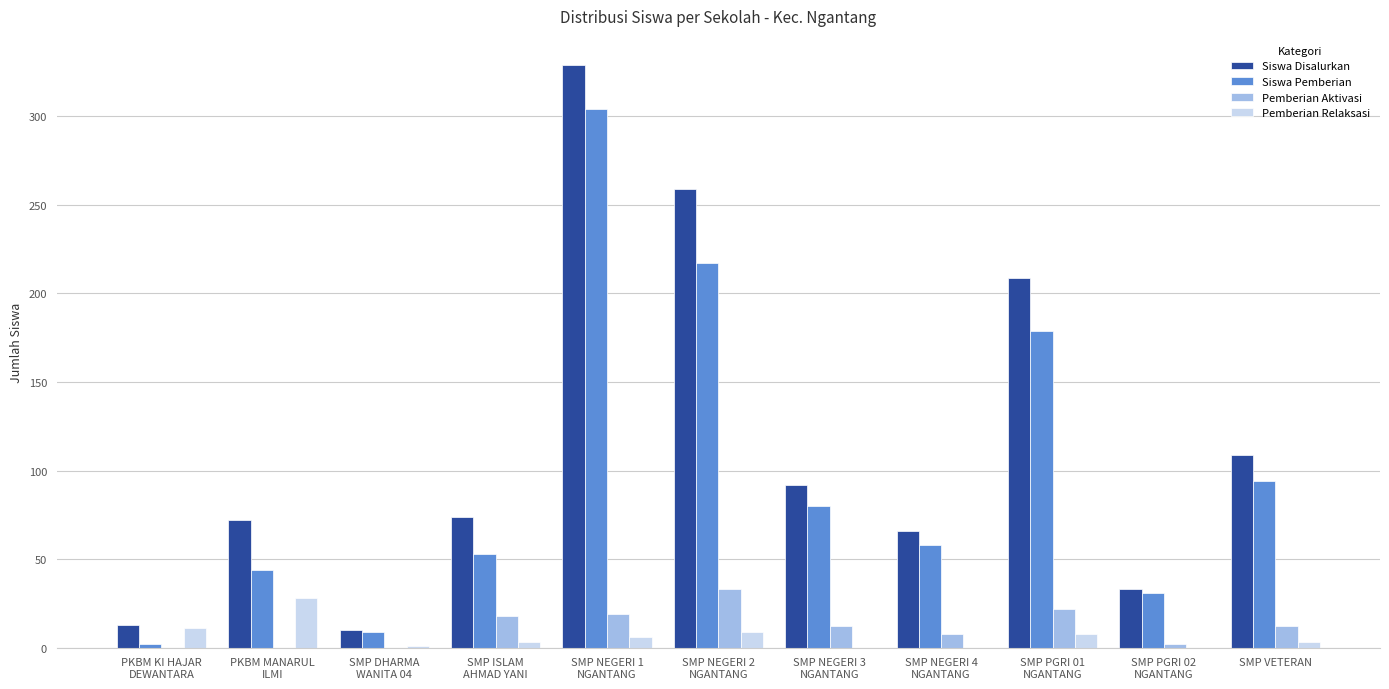

What is the approximate value of Siswa Disalurkan at SMP ISLAM
AHMAD YANI?

74